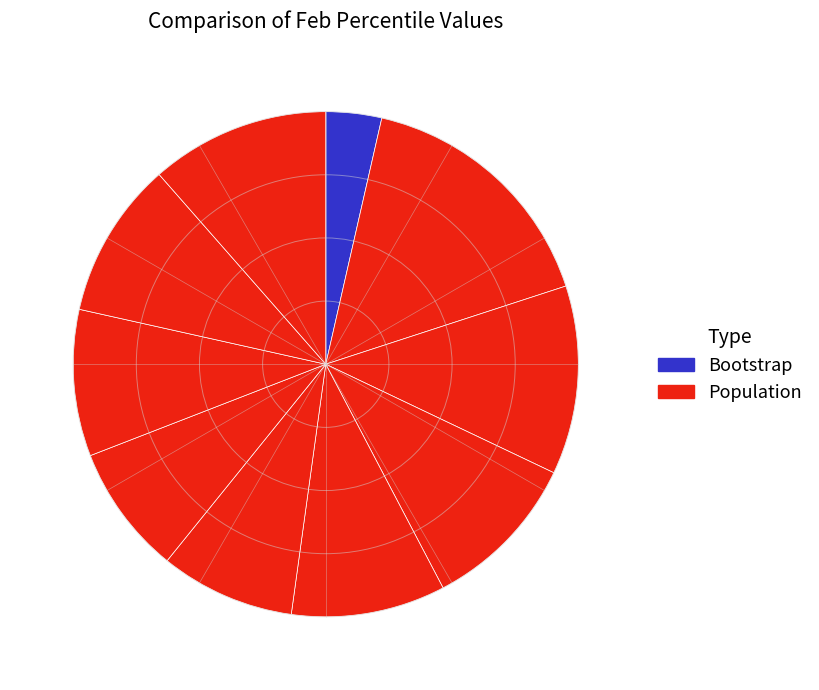

Count the number of slices in the pie.

10